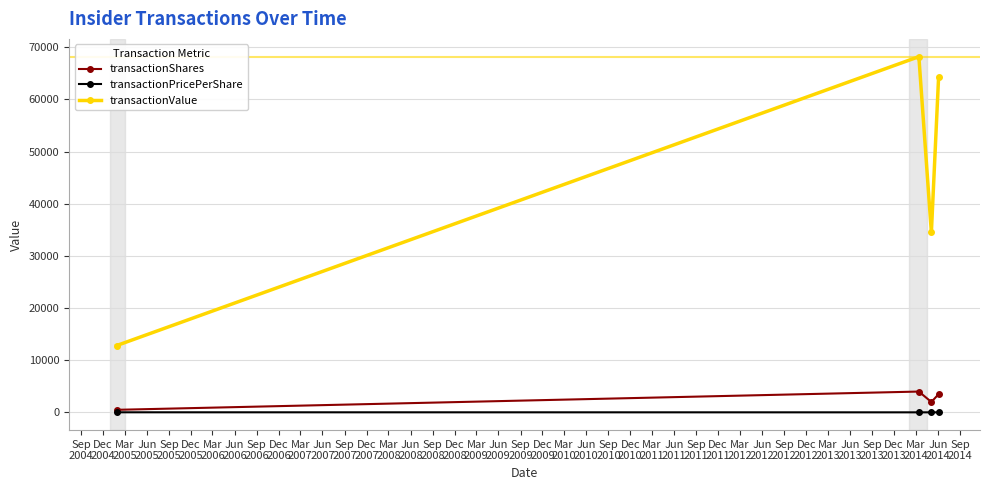

Which series has the largest total across all categories?

transactionValue